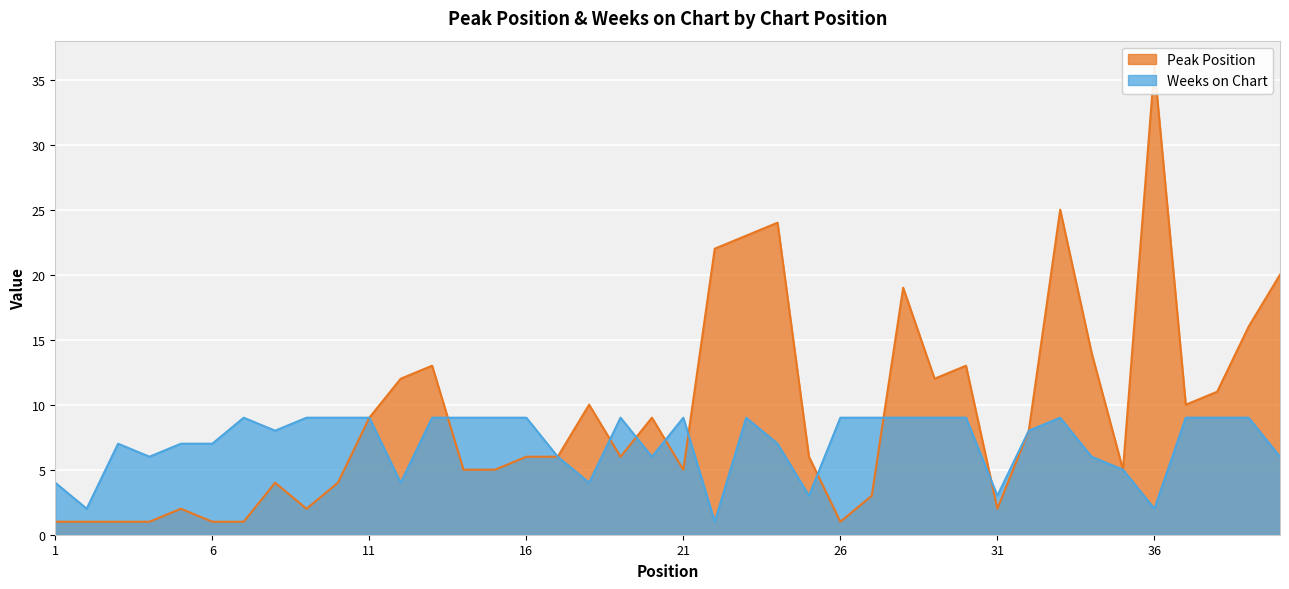

True or false: Peak Position and Weeks on Chart cross at least once.

True